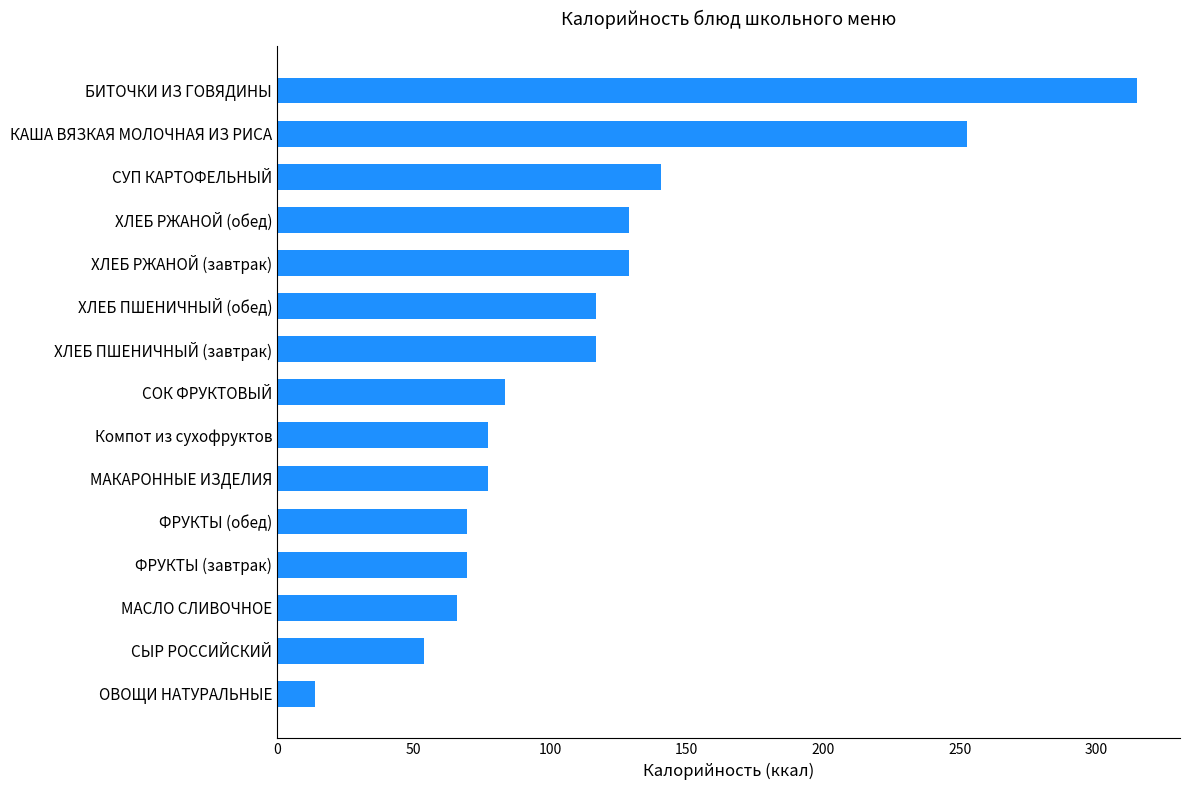

True or false: the data shows 231.7 at ХЛЕБ РЖАНОЙ (завтрак).

False